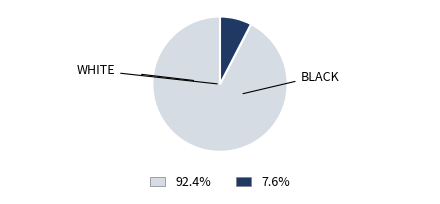

Is there a majority slice in this chart?

Yes